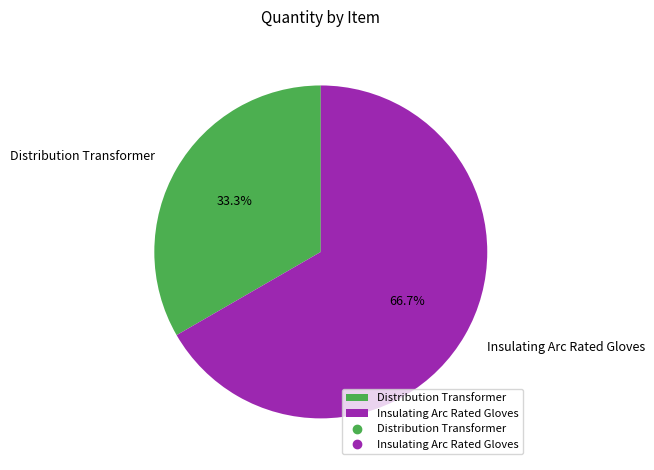

To the nearest percent, what percentage of the pie is Distribution Transformer?

33%